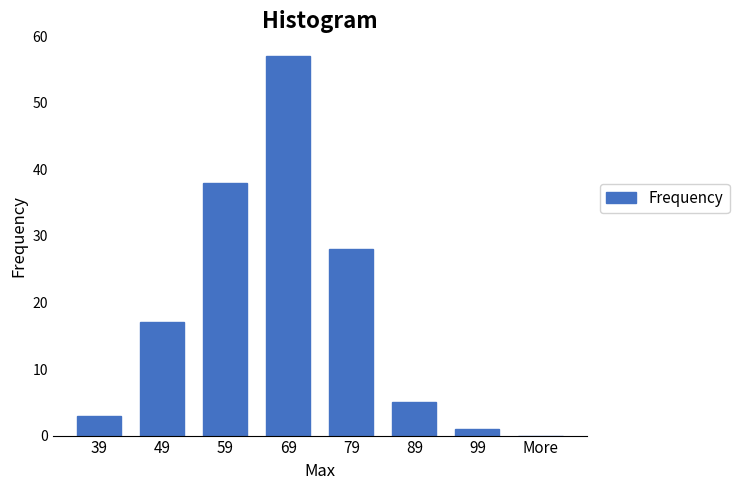

Reading right to left, list all the values displayed in this chart.

More=0	99=1	89=5	79=28	69=57	59=38	49=17	39=3